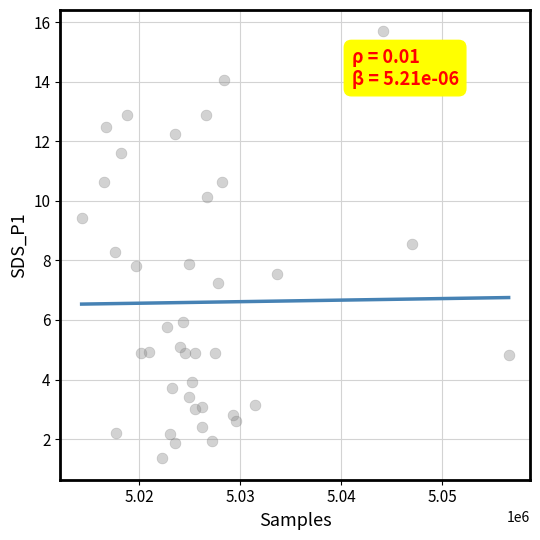

What is the range of X values (max minus min)?

42267.0